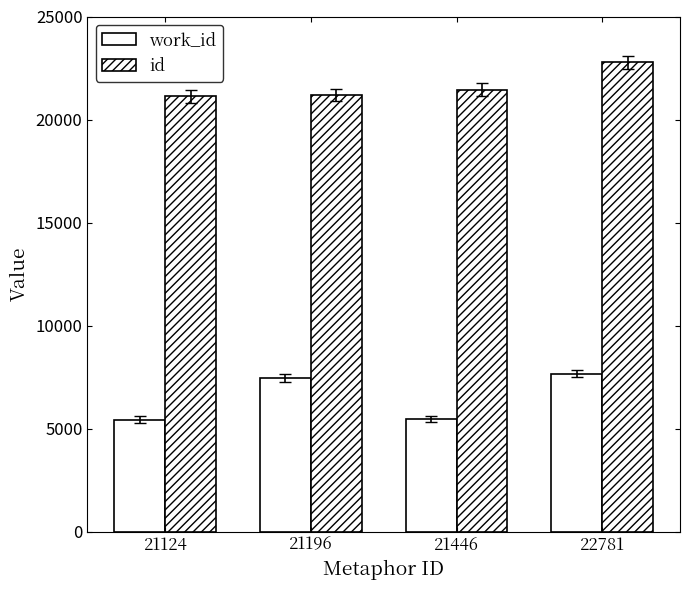

How many bars are there in each group?

2